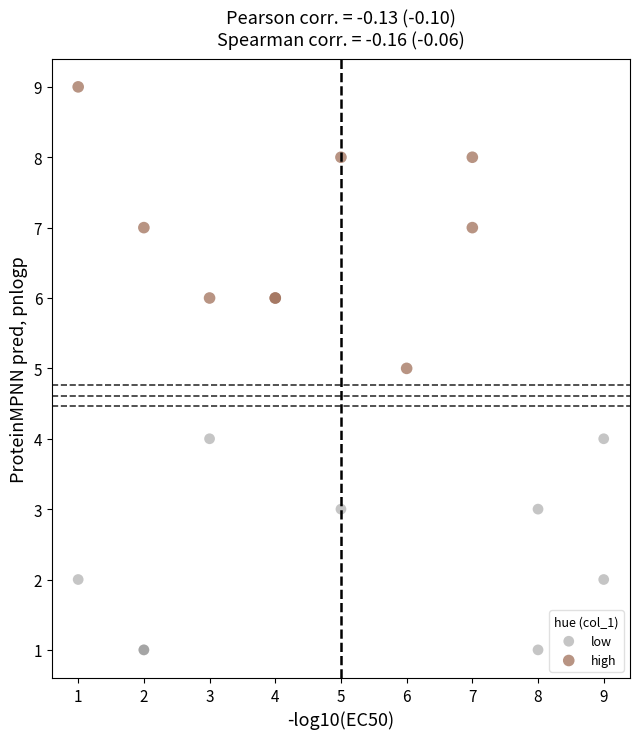

Which series has the widest spread of Y values?

high